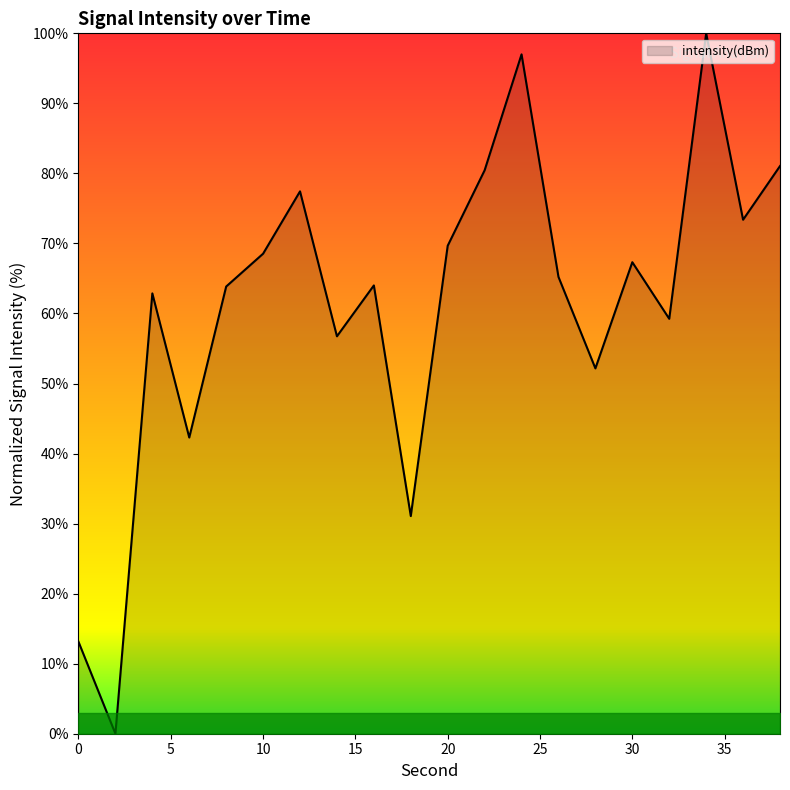

What is the maximum value shown in the chart?

100.0